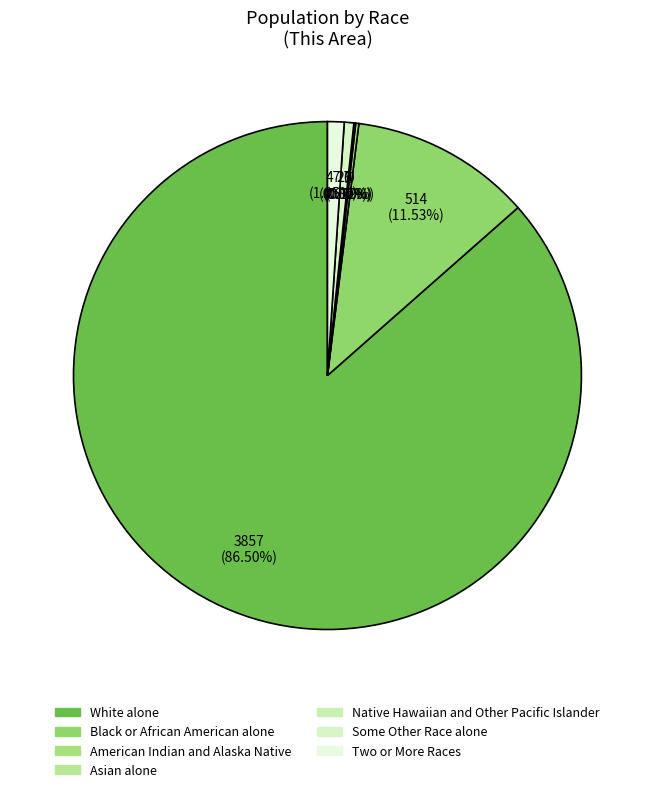

What is the largest slice in the pie chart?

White alone